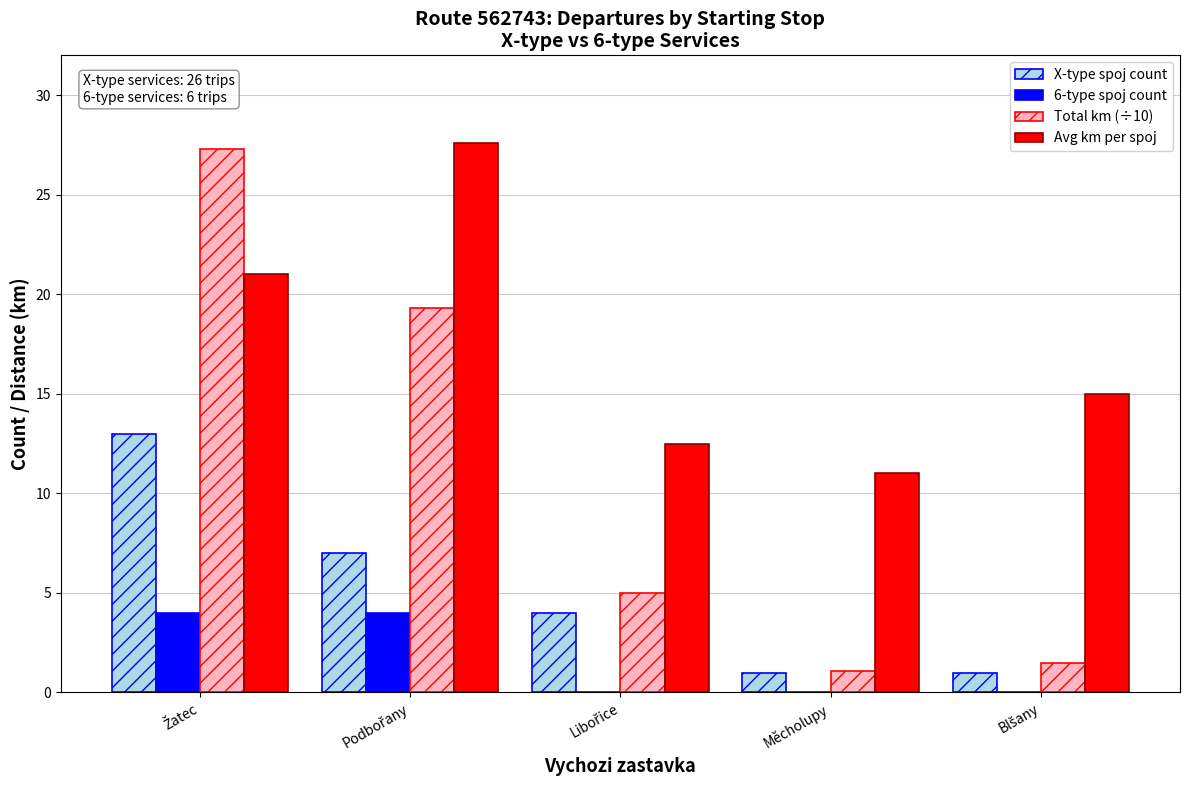

True or false: Avg km per spoj has a value of 11.0 at Měcholupy.

True